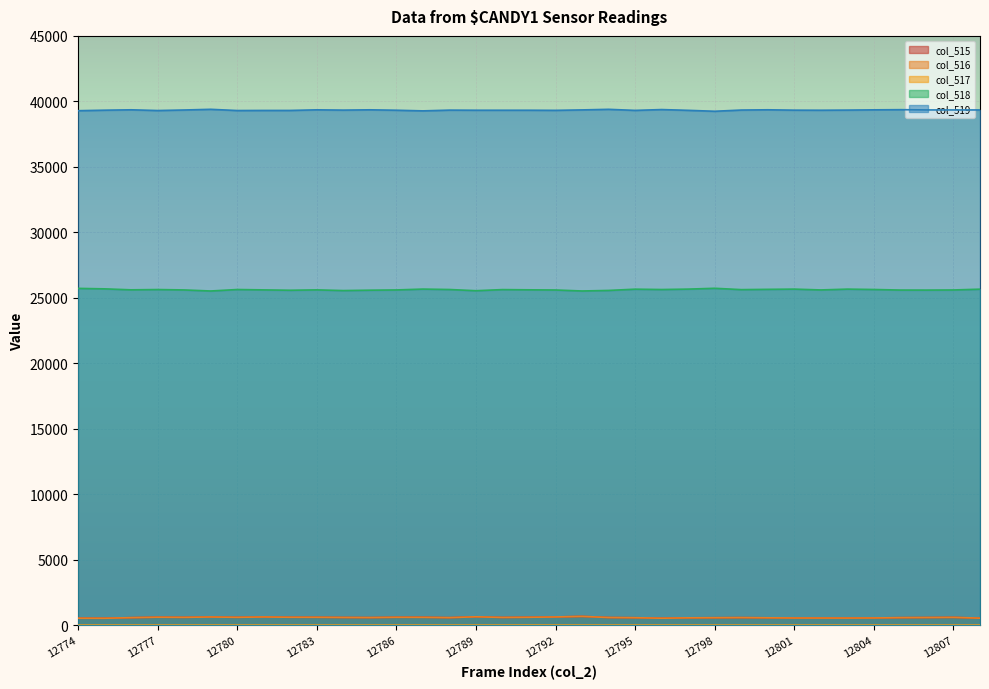

Reading left to right, transcribe all the data shown in this chart.

col_515: 12774=530	12775=527	12776=572	12777=606	12778=595	12779=624	12780=597	12781=625	12782=602	12783=600	12784=586	12785=577	12786=600	12787=603	12788=572	12789=638	12790=587	12791=604	12792=626	12793=668	12794=582	12795=567	12796=530	12797=558	12798=566	12799=575	12800=560	12801=544	12802=544	12803=541	12804=549	12805=572	12806=581	12807=593	12808=534
col_516: 12774=529	12775=526	12776=571	12777=606	12778=595	12779=623	12780=597	12781=625	12782=602	12783=600	12784=586	12785=577	12786=600	12787=596	12788=572	12789=638	12790=587	12791=601	12792=625	12793=668	12794=582	12795=566	12796=529	12797=557	12798=566	12799=575	12800=560	12801=545	12802=543	12803=541	12804=548	12805=572	12806=581	12807=593	12808=534
col_517: 12774=1	12775=1	12776=1	12777=0	12778=0	12779=1	12780=0	12781=0	12782=0	12783=0	12784=0	12785=0	12786=0	12787=1	12788=0	12789=0	12790=0	12791=3	12792=1	12793=0	12794=0	12795=1	12796=1	12797=1	12798=0	12799=0	12800=0	12801=0	12802=1	12803=0	12804=1	12805=0	12806=0	12807=0	12808=0
col_518: 12774=25718	12775=25682	12776=25607	12777=25629	12778=25599	12779=25518	12780=25631	12781=25603	12782=25575	12783=25604	12784=25551	12785=25580	12786=25599	12787=25664	12788=25632	12789=25540	12790=25625	12791=25608	12792=25595	12793=25519	12794=25561	12795=25657	12796=25631	12797=25662	12798=25725	12799=25623	12800=25644	12801=25662	12802=25599	12803=25661	12804=25633	12805=25590	12806=25588	12807=25597	12808=25657
col_519: 12774=39287	12775=39326	12776=39356	12777=39300	12778=39341	12779=39393	12780=39300	12781=39307	12782=39307	12783=39354	12784=39332	12785=39355	12786=39323	12787=39274	12788=39331	12789=39323	12790=39323	12791=39323	12792=39314	12793=39348	12794=39392	12795=39311	12796=39374	12797=39315	12798=39244	12799=39337	12800=39357	12801=39328	12802=39323	12803=39333	12804=39353	12805=39366	12806=39345	12807=39344	12808=39344